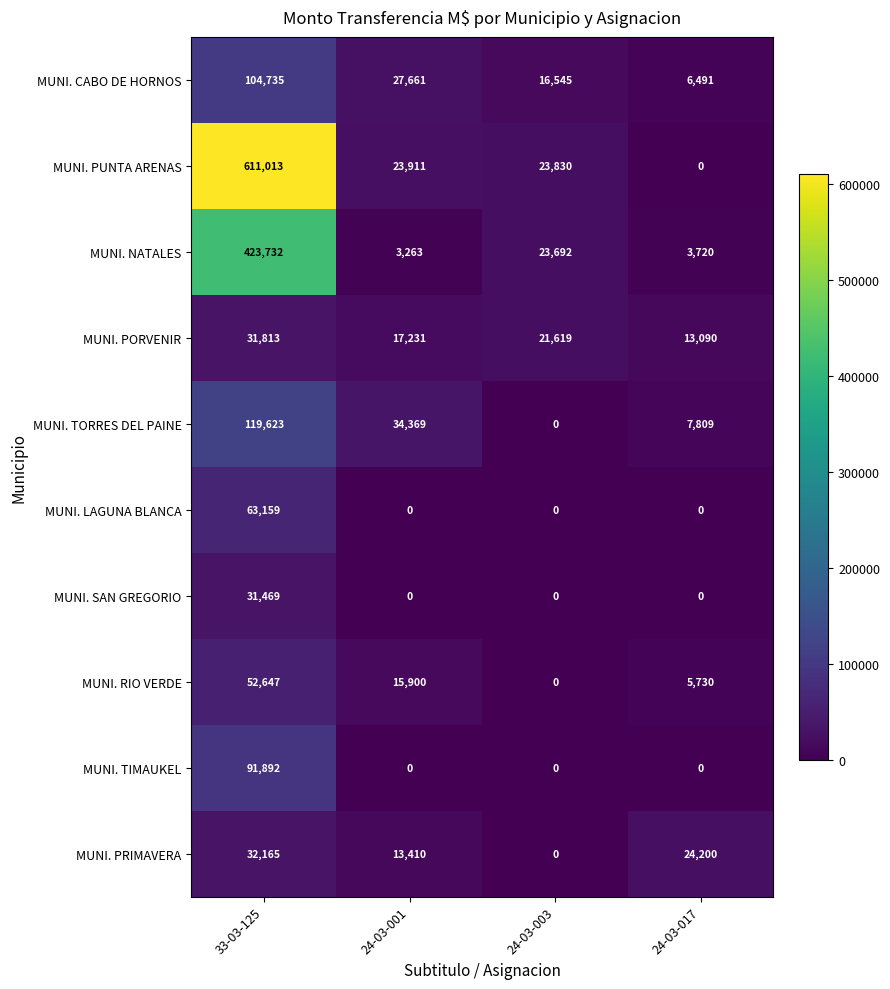

What is the difference between the MUNI. TORRES DEL PAINE values at 24-03-001 and 24-03-017?

26560